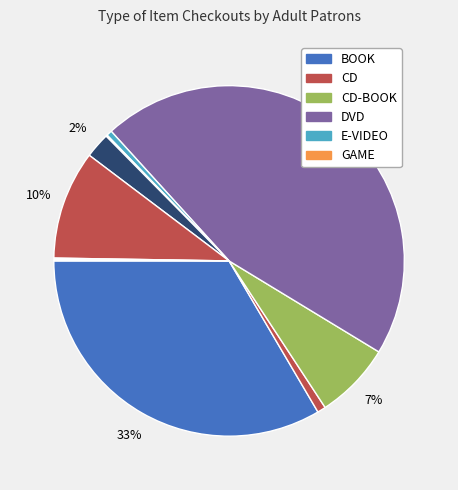

How many segments does this pie chart have?

10